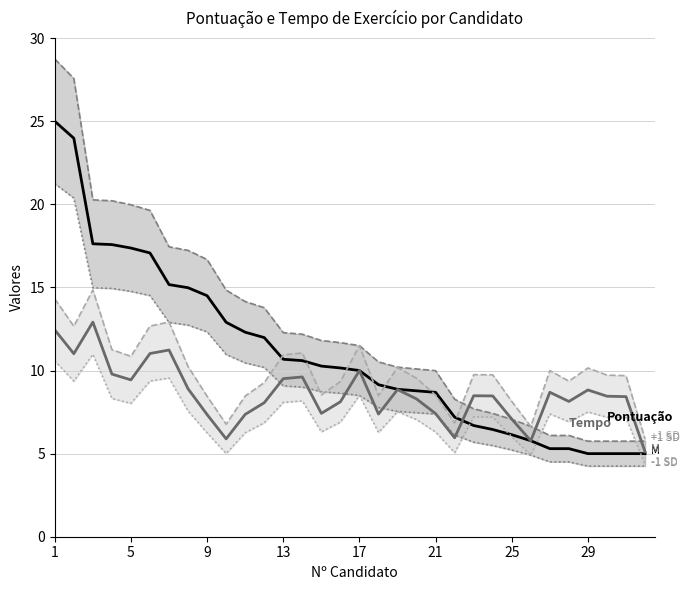

Does the chart have visible grid lines?

Yes